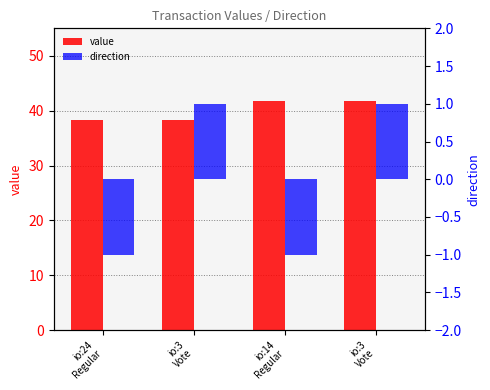

What is the sum of all value values?

160.2